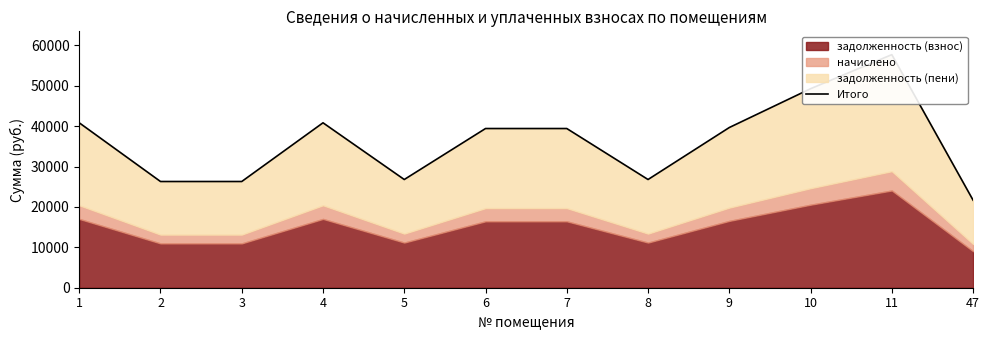

What is the difference between the maximum and minimum values?

36016.2